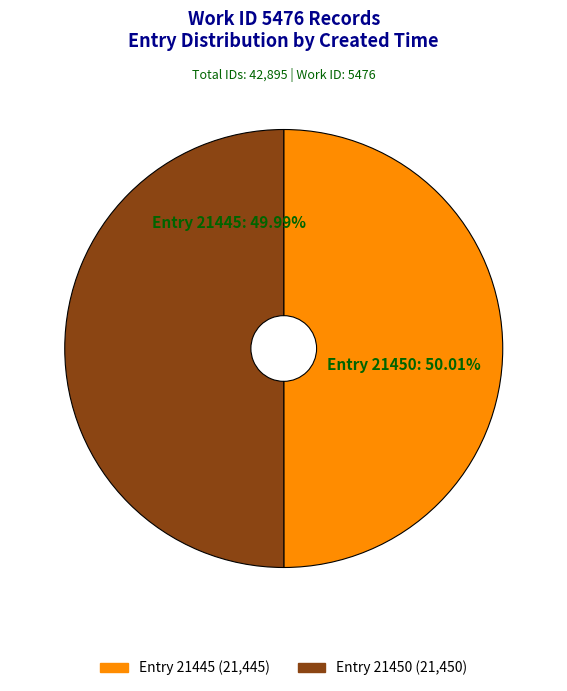

Is there a majority slice in this chart?

Yes